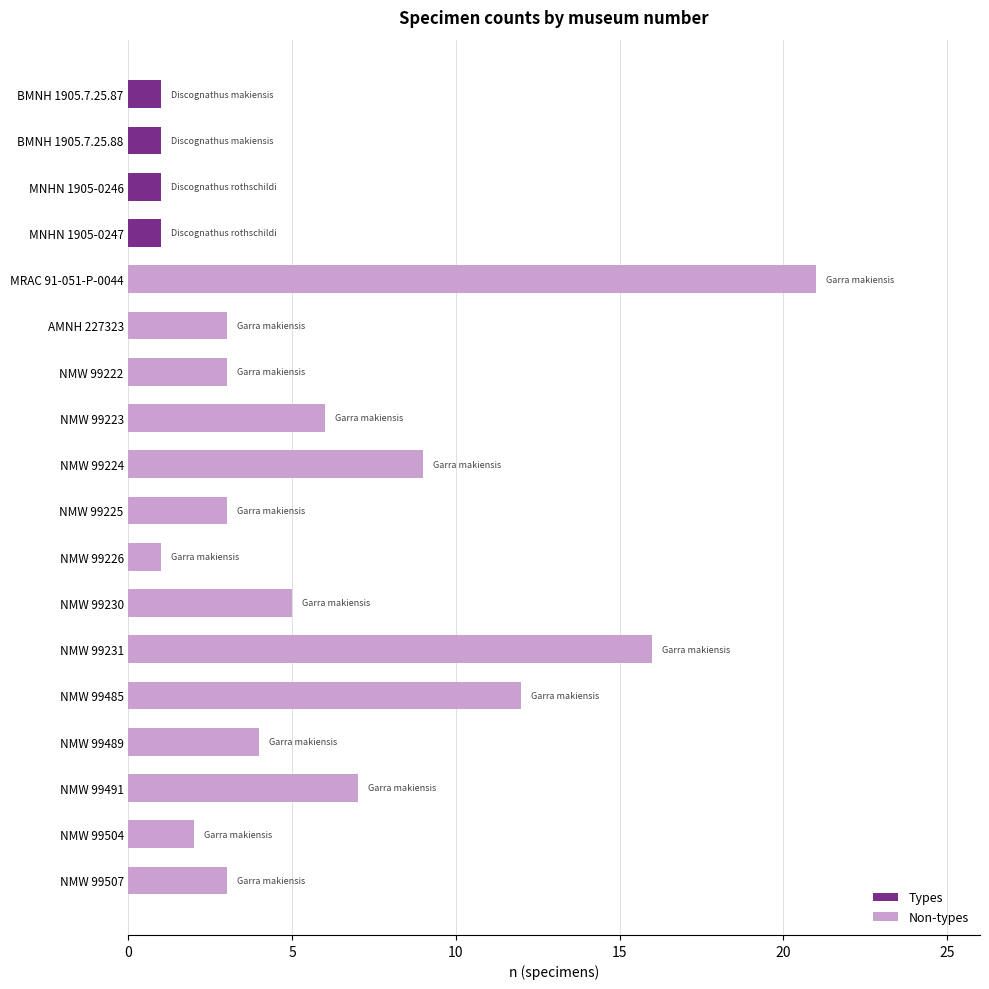

List the series in order of their peak value, highest first.

Non-types, Types